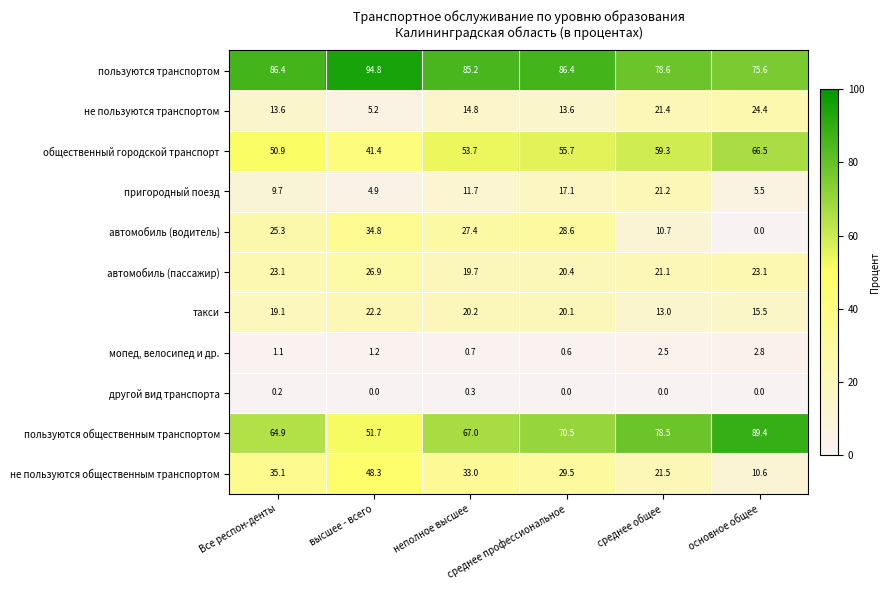

Which series has the largest total across all categories?

пользуются транспортом